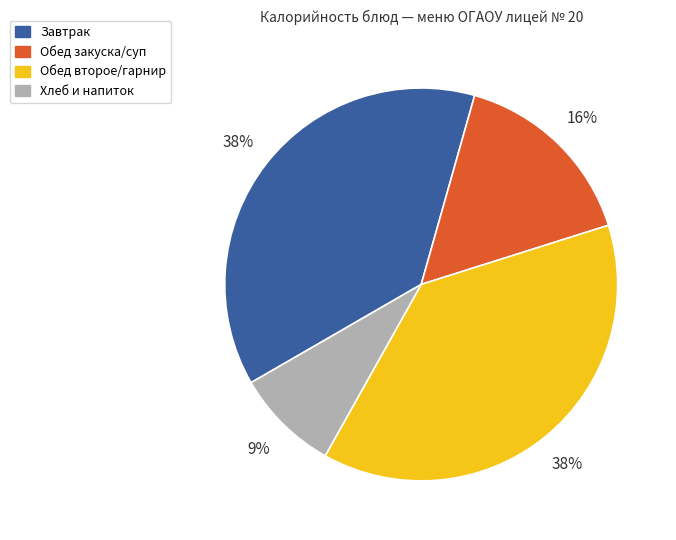

Does any single category account for the majority?

No